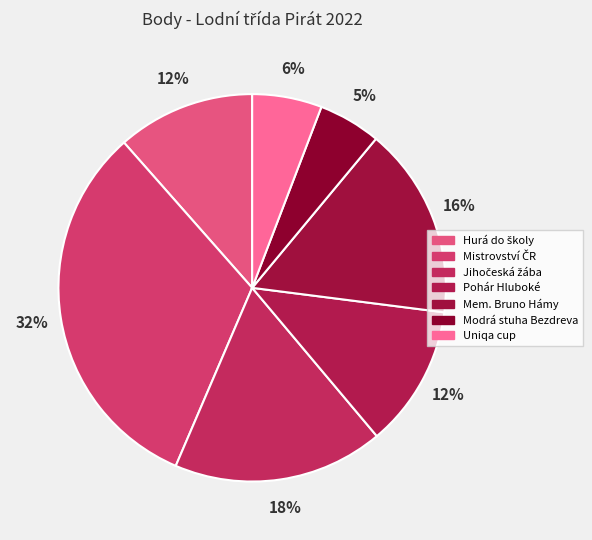

The Jihočeská žába slice represents 18% of the pie. True or false?

True